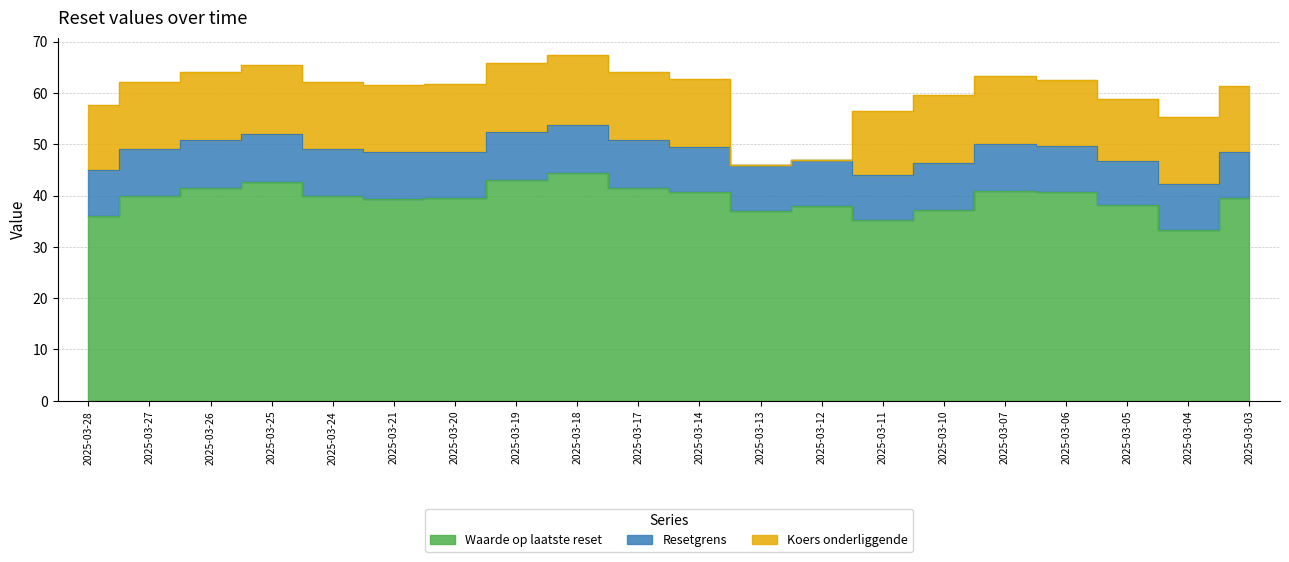

At which category does Koers onderliggende reach its first local valley?

2025-03-21